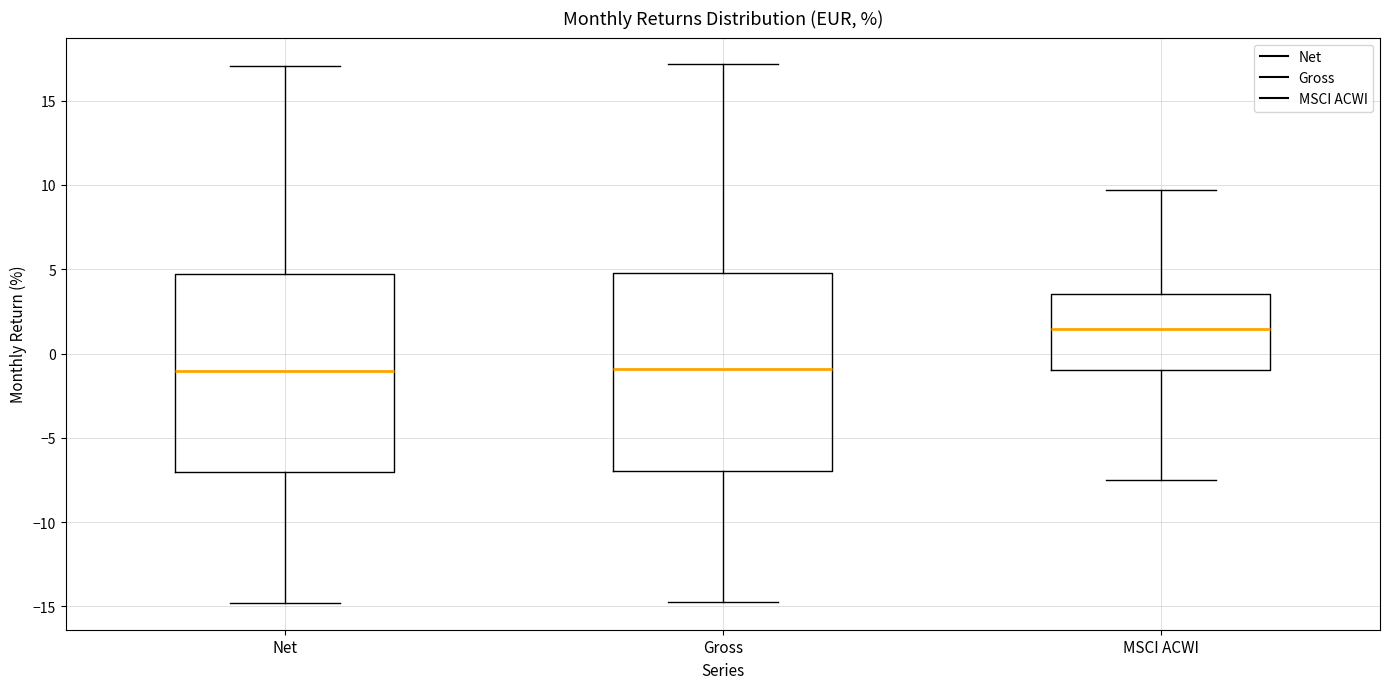

Which box has the highest median line?

MSCI ACWI